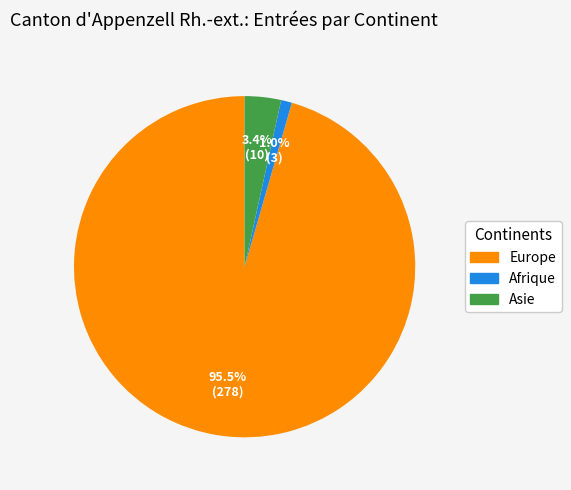

Does any single category account for the majority?

Yes